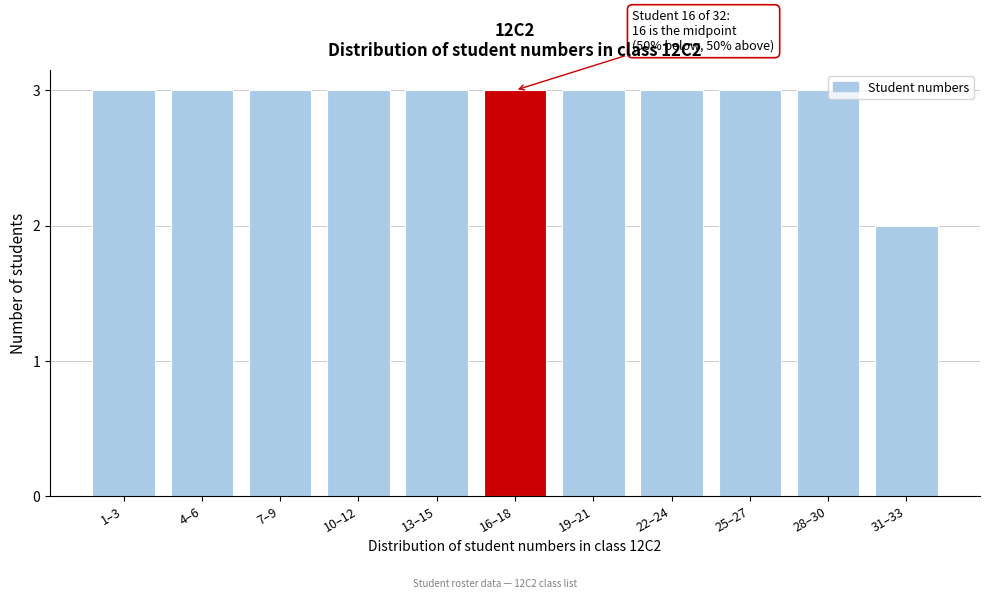

What is the average value?

3